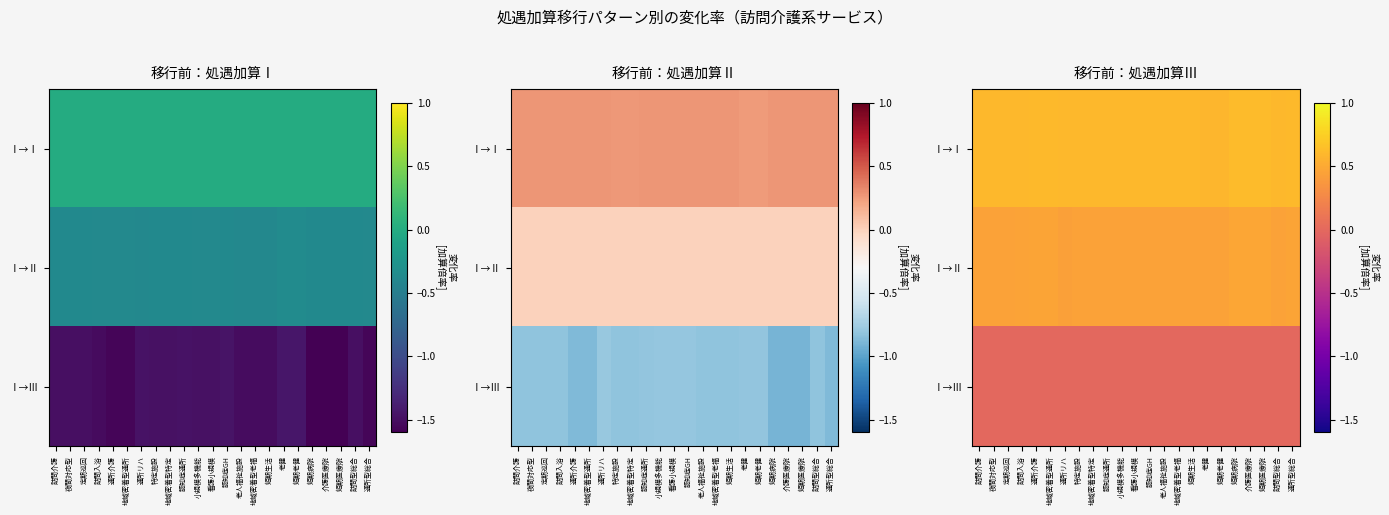

List the series in order of their peak value, lowest first.

Ⅰ→Ⅲ, Ⅰ→Ⅱ, Ⅰ→Ⅰ